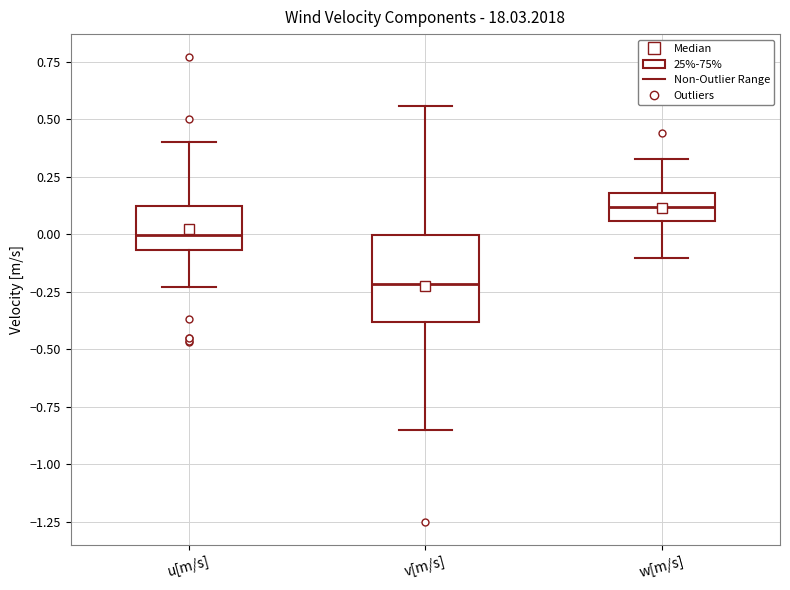

Comparing the boxes themselves (not the whiskers), which one is the tallest?

v[m/s]